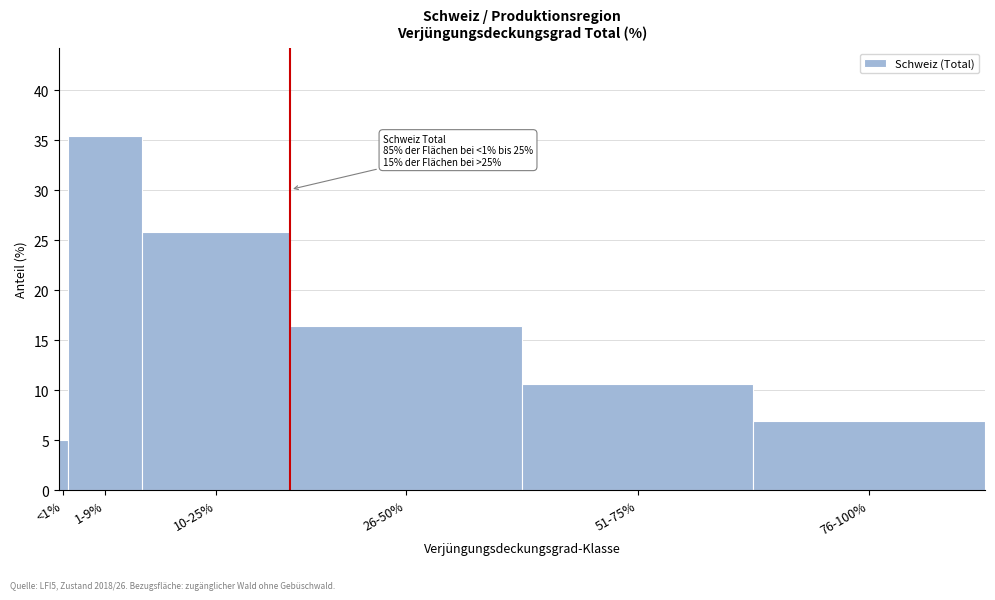

Reading right to left, extract all data points from this chart.

6.9	10.6	16.4	25.8	35.4	5.0